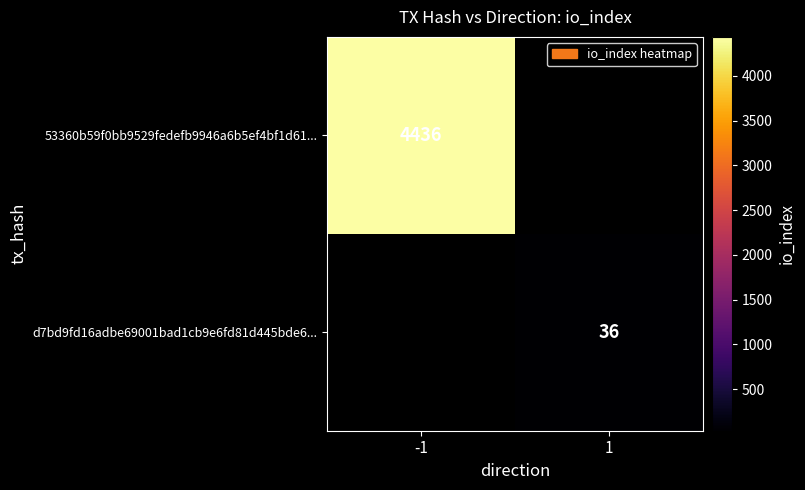

True or false: d7bd9fd16adbe69001bad1cb9e6fd81d445bde6... has a value of 36 at 1.

True